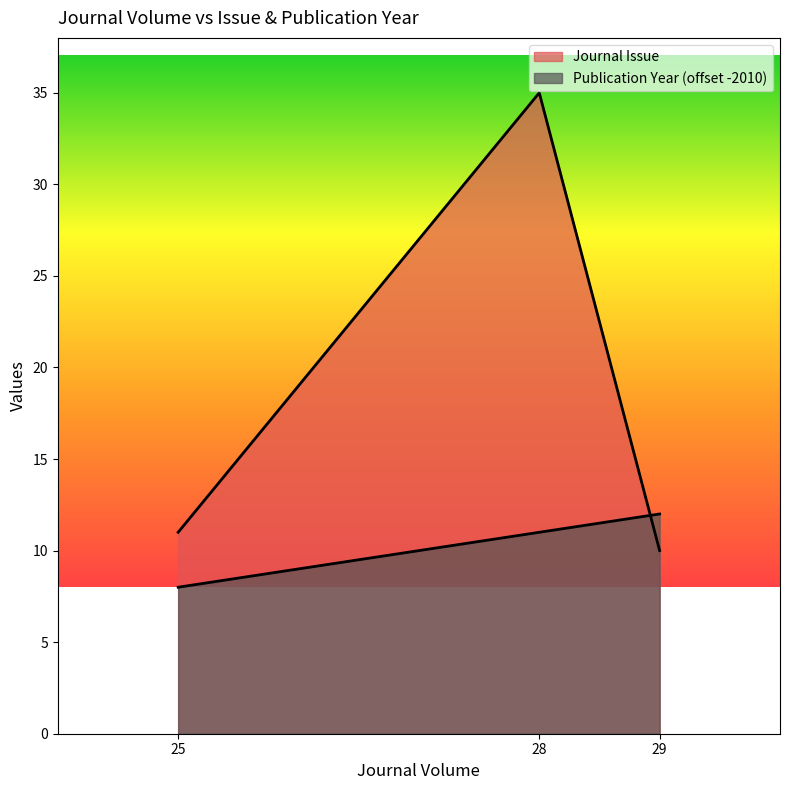

Which category has the lowest value across all series?

25